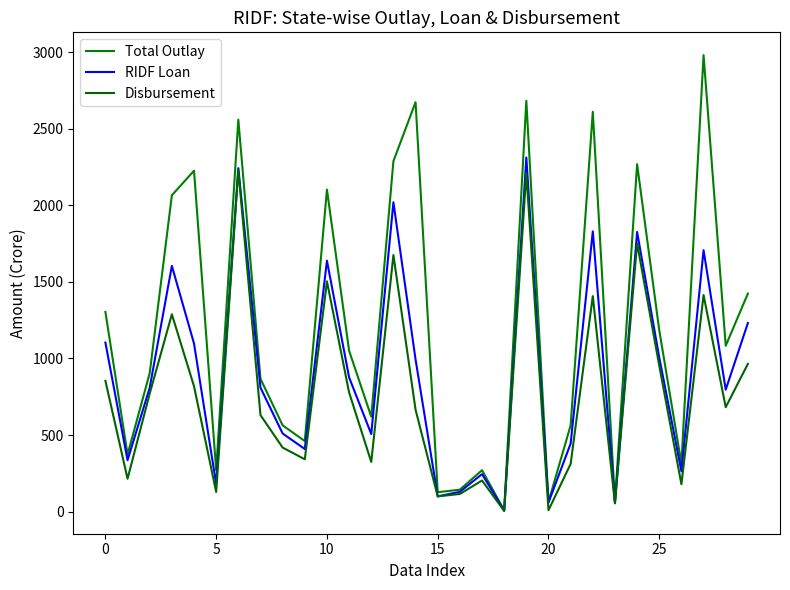

How many lines are shown in the chart?

3